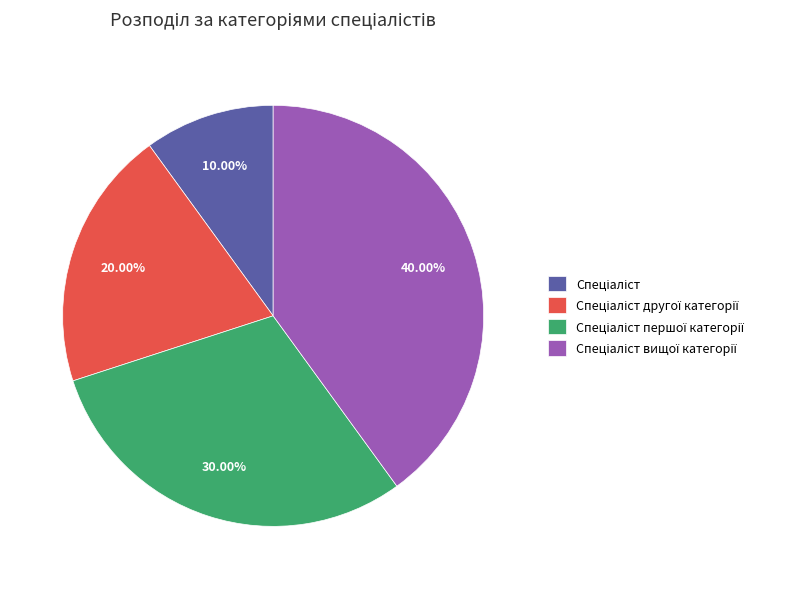

Is there a majority slice in this chart?

No